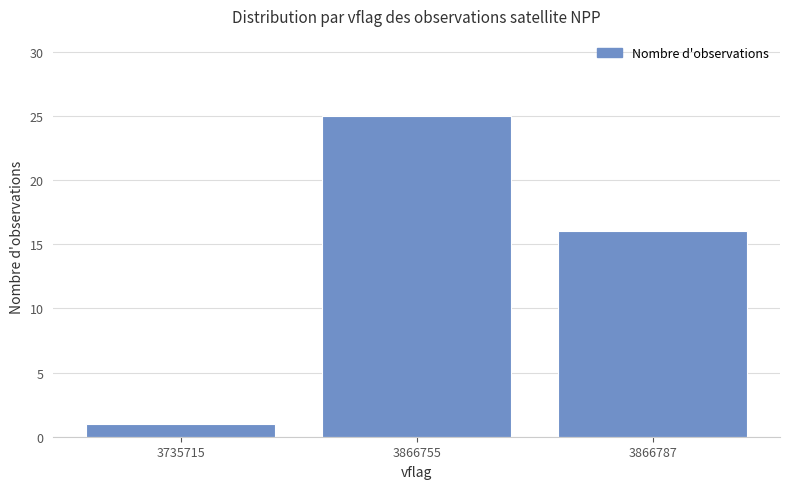

Reading right to left, list all the values displayed in this chart.

16	25	1